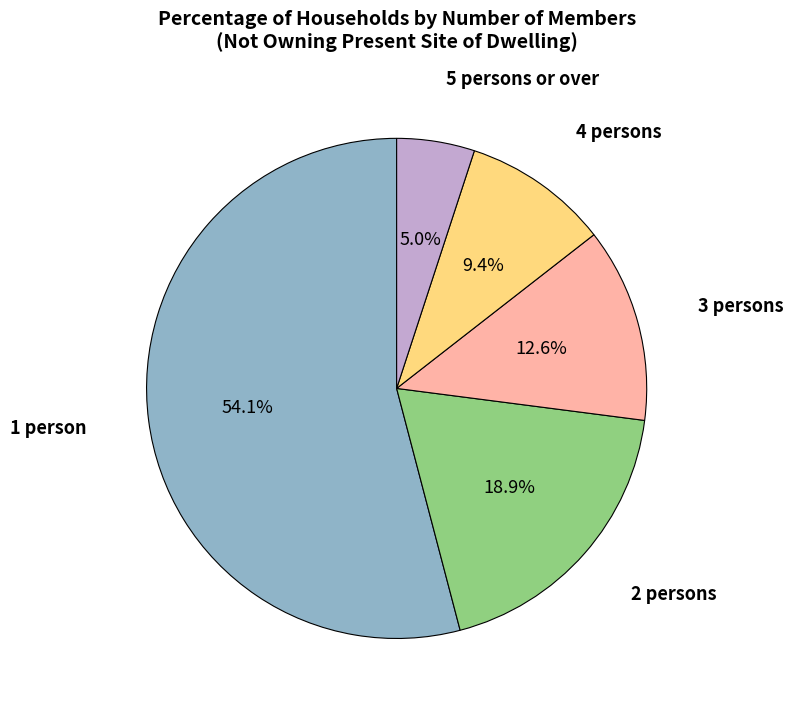

Does any single category account for the majority?

Yes